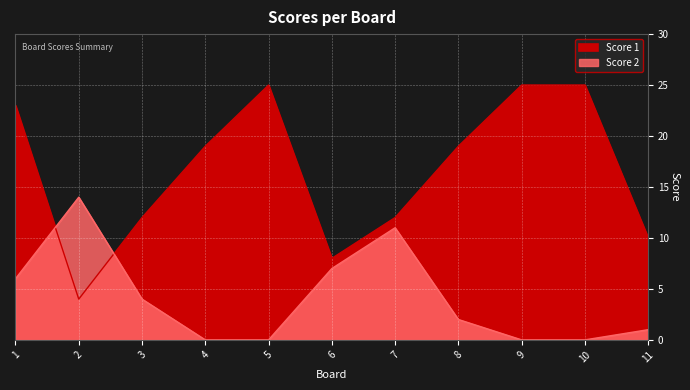

How many times do Score 1 and Score 2 cross each other?

2